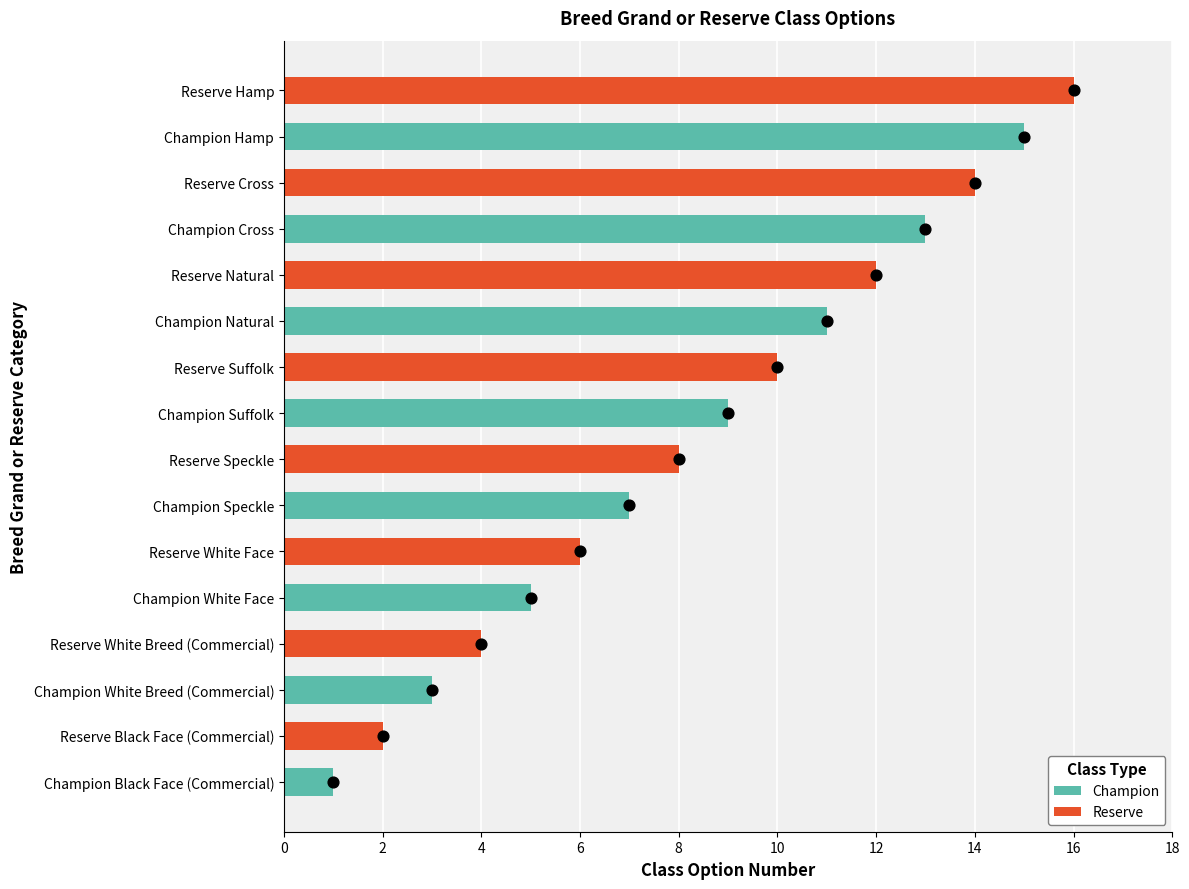

Which series reaches the maximum Y coordinate?

Reserve